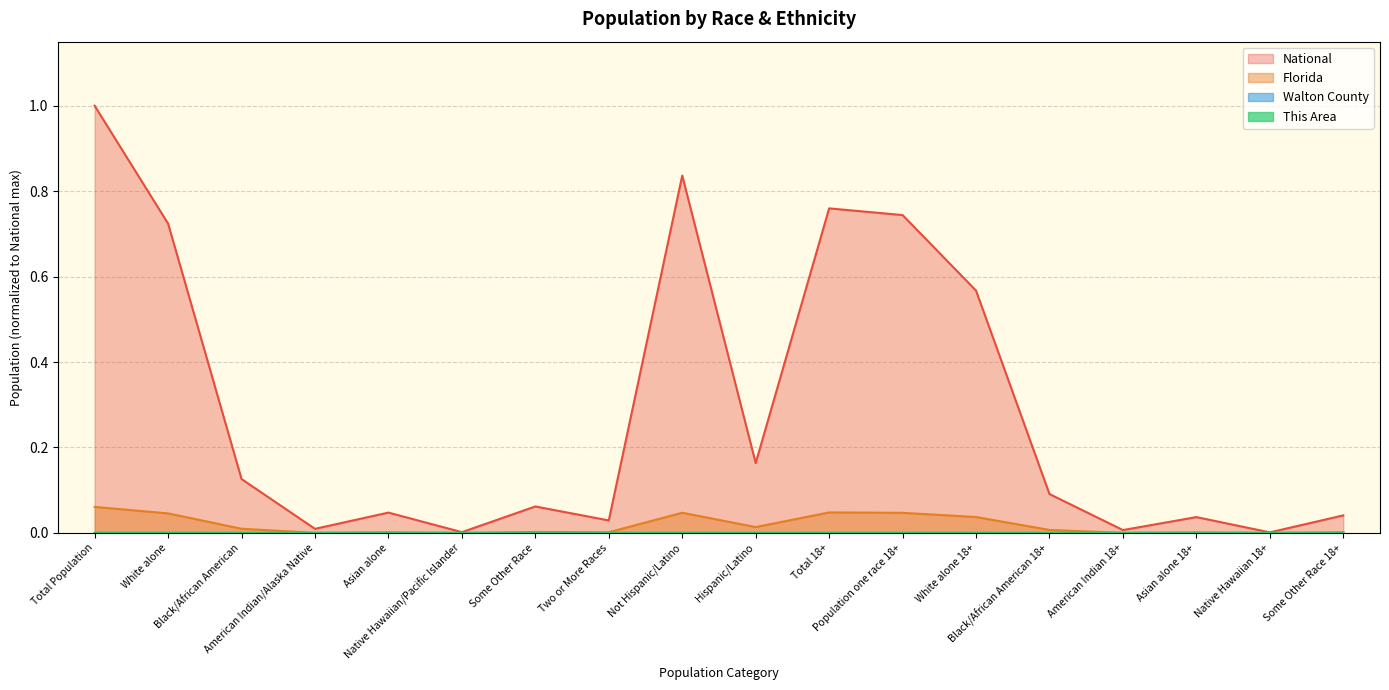

Rank the series at White alone 18+ from highest to lowest value.

National, Florida, Walton County, This Area